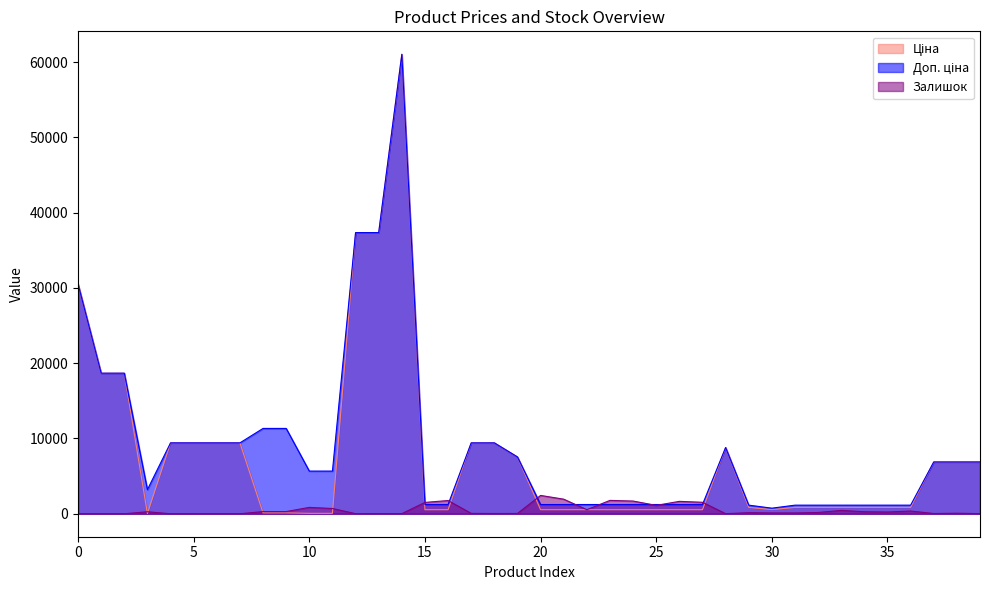

The Ціна series shows 948.4 at 20. True or false?

False